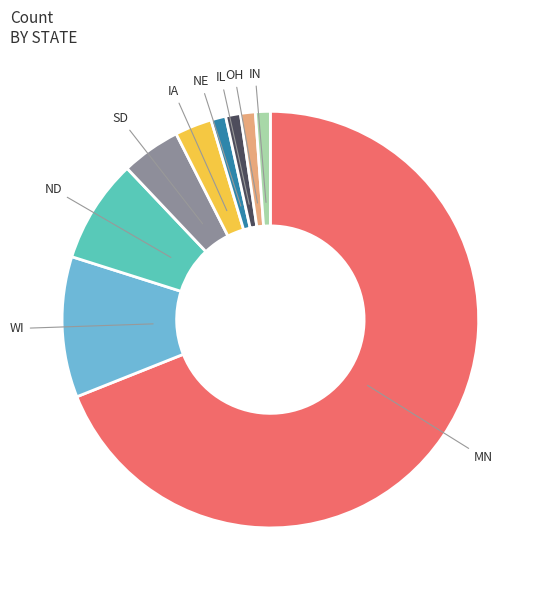

Is it true that IL is 14% of the pie?

False